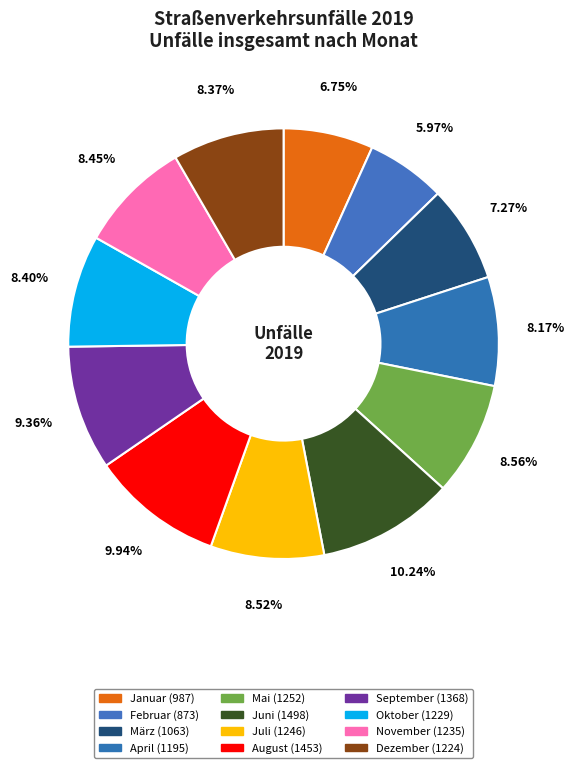

To the nearest percent, what is the difference between the März and September slice percentages?

2%